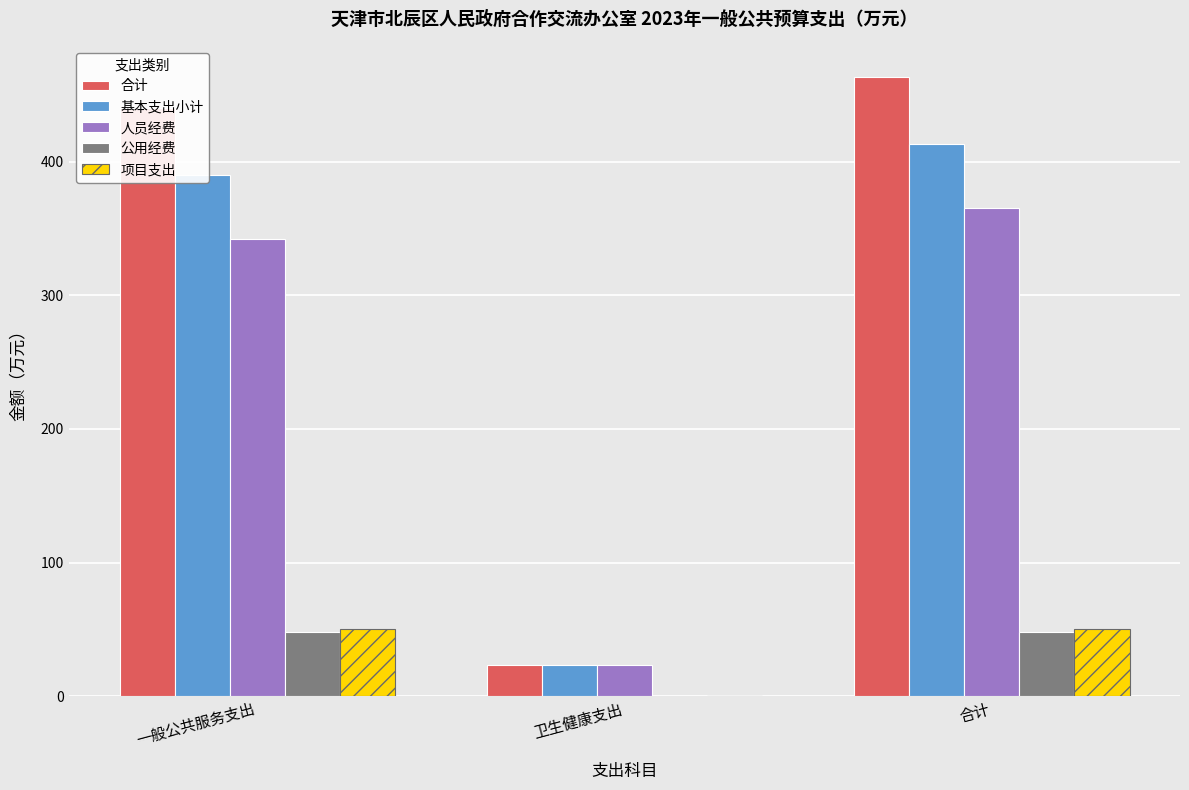

Which category has the highest value in the 合计 series?

合计